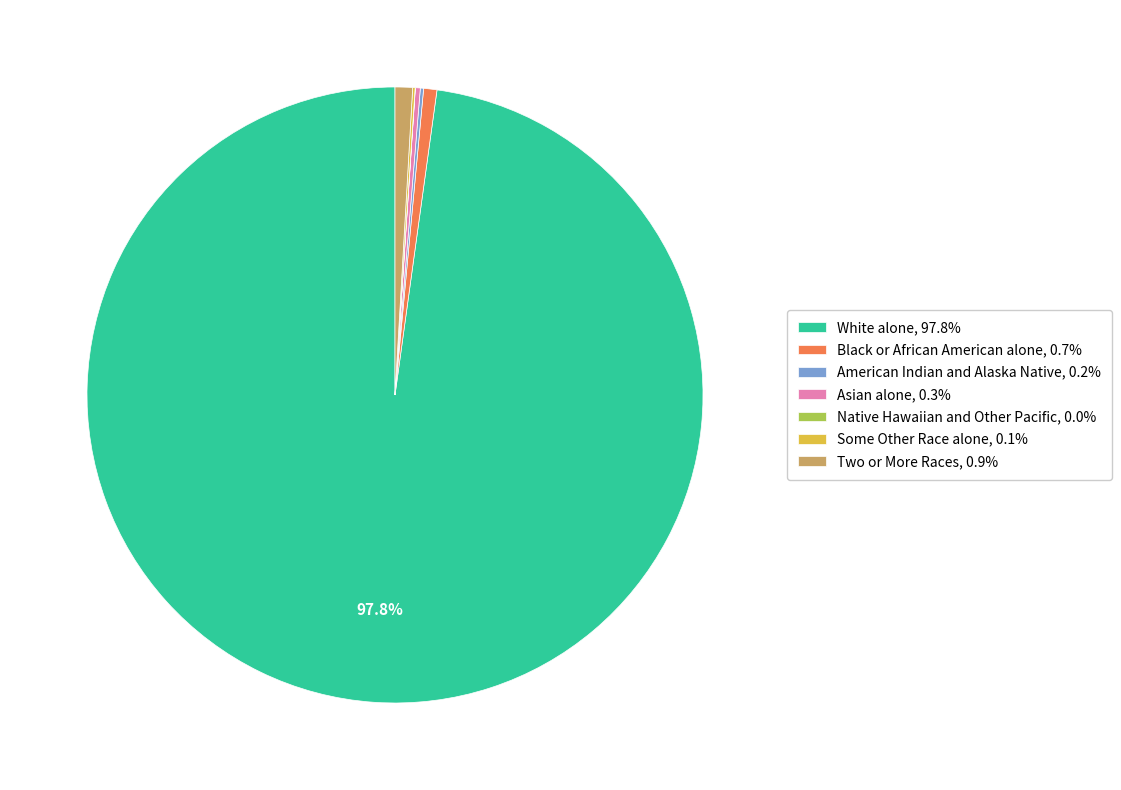

Is there any slice that represents more than half of the pie?

Yes